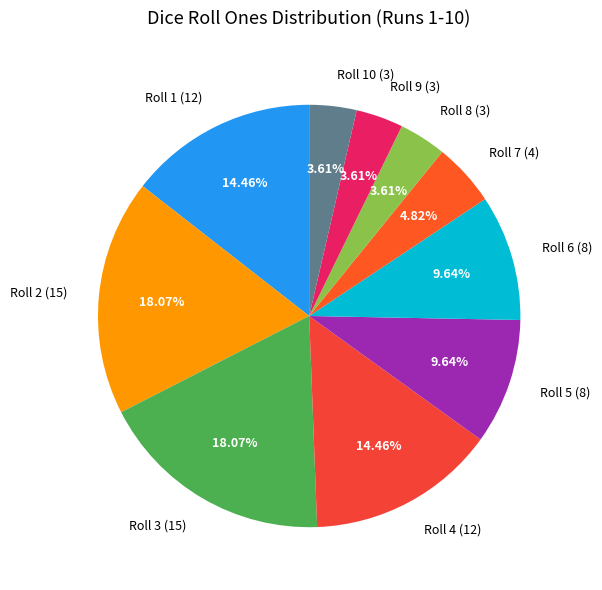

To the nearest percent, what is the difference between the largest and smallest slice percentages?

14%